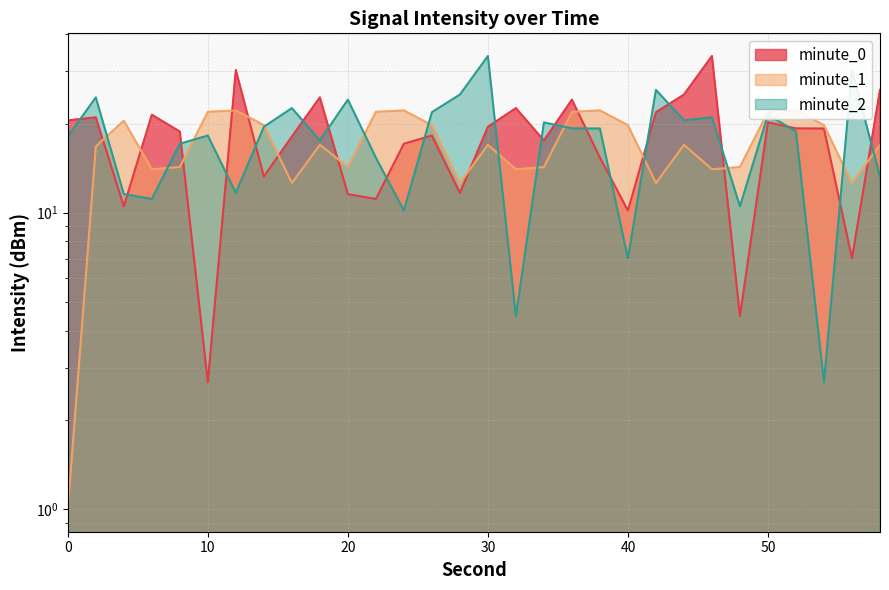

What is the value of the minute_1 point at the 13th from the left?

22.1